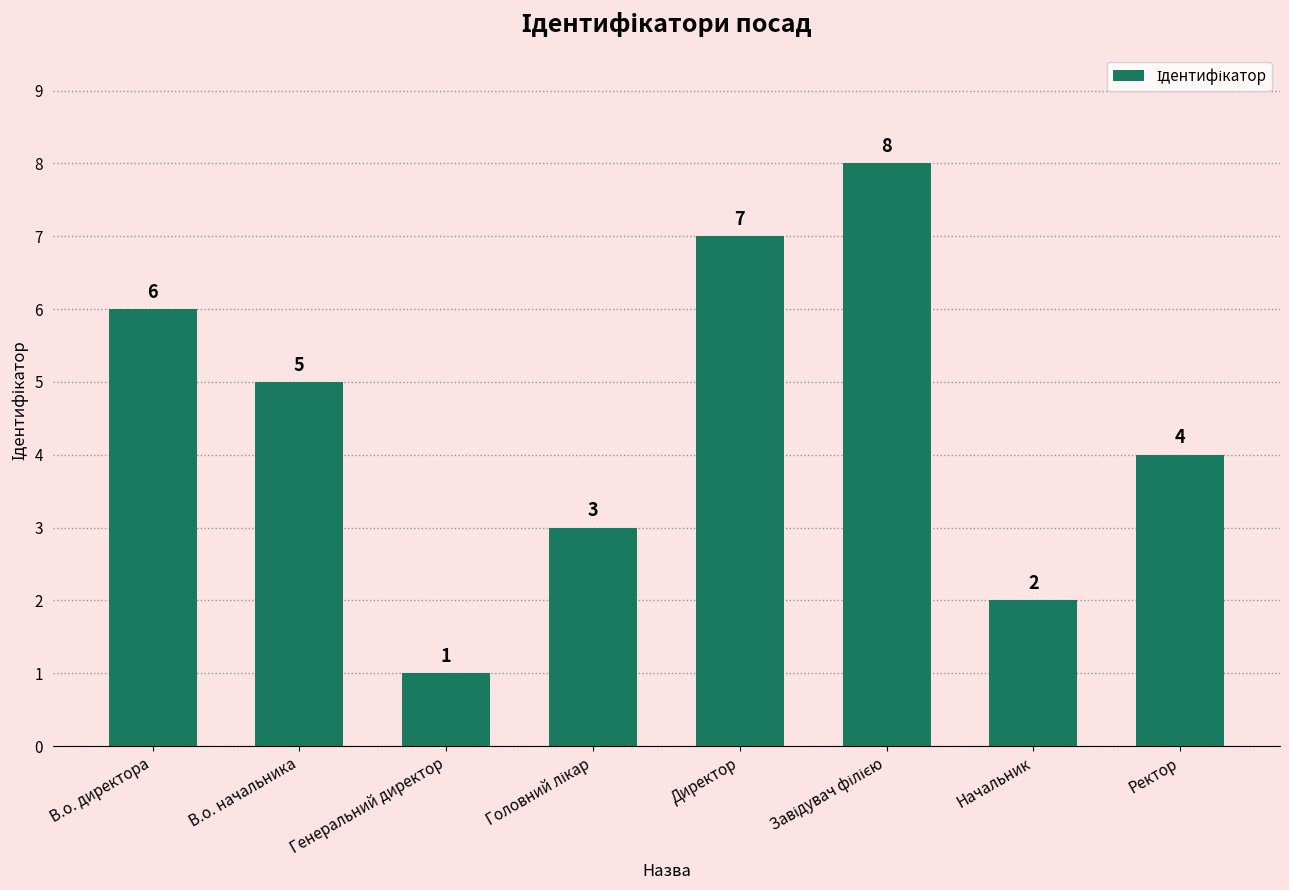

Approximately how many times larger is the value at В.о. директора compared to Директор?

0.9